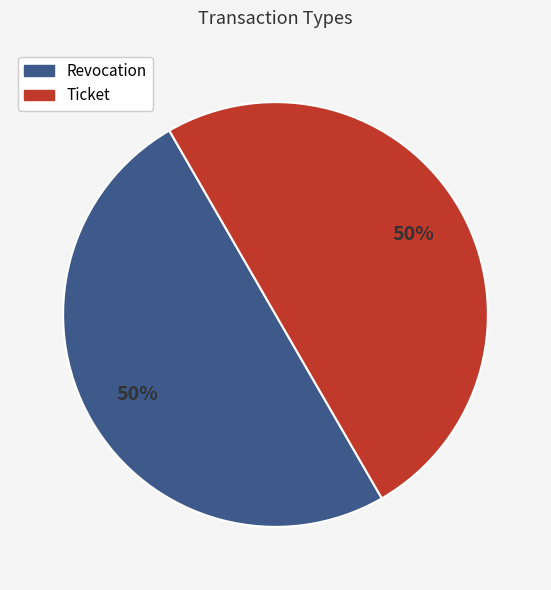

How many segments does this pie chart have?

2